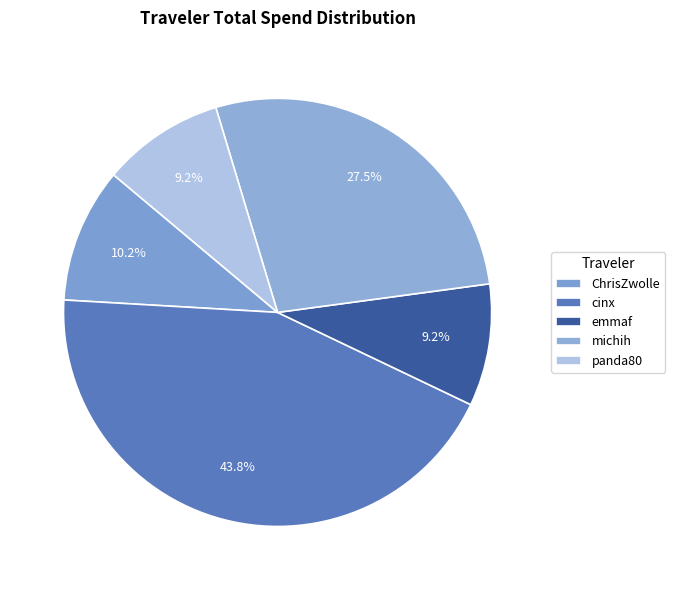

How many slices are in this pie chart?

5